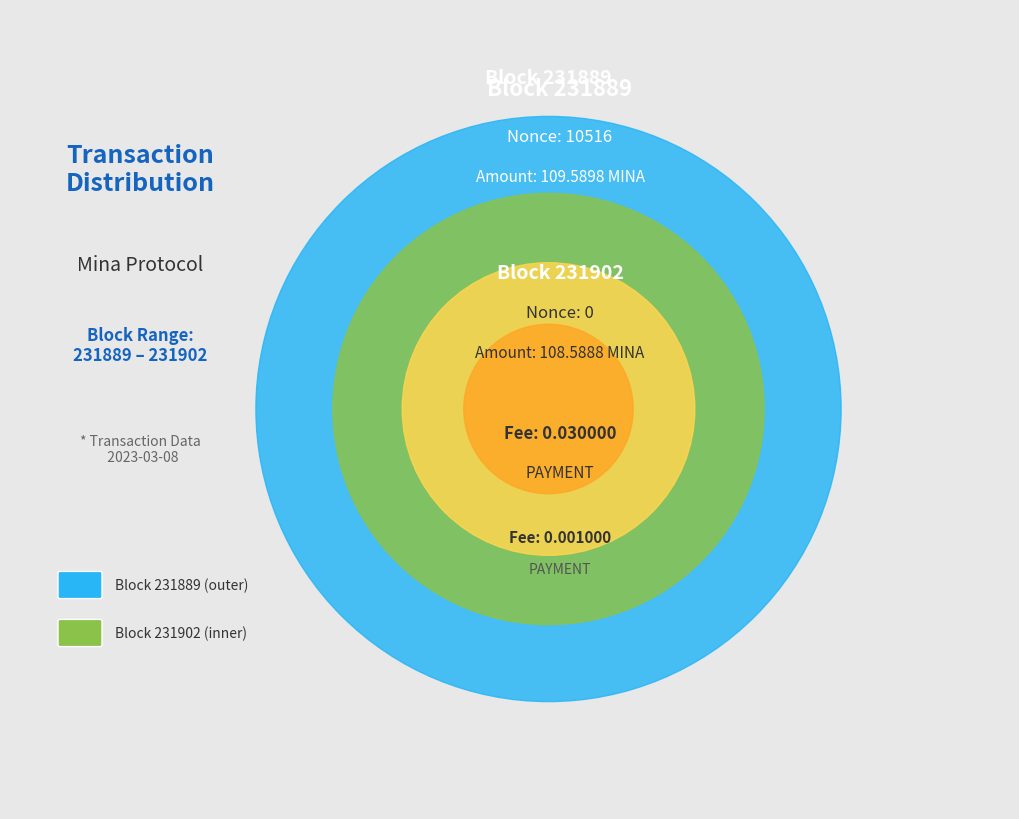

Is it true that 231902 is 13% of the pie?

False